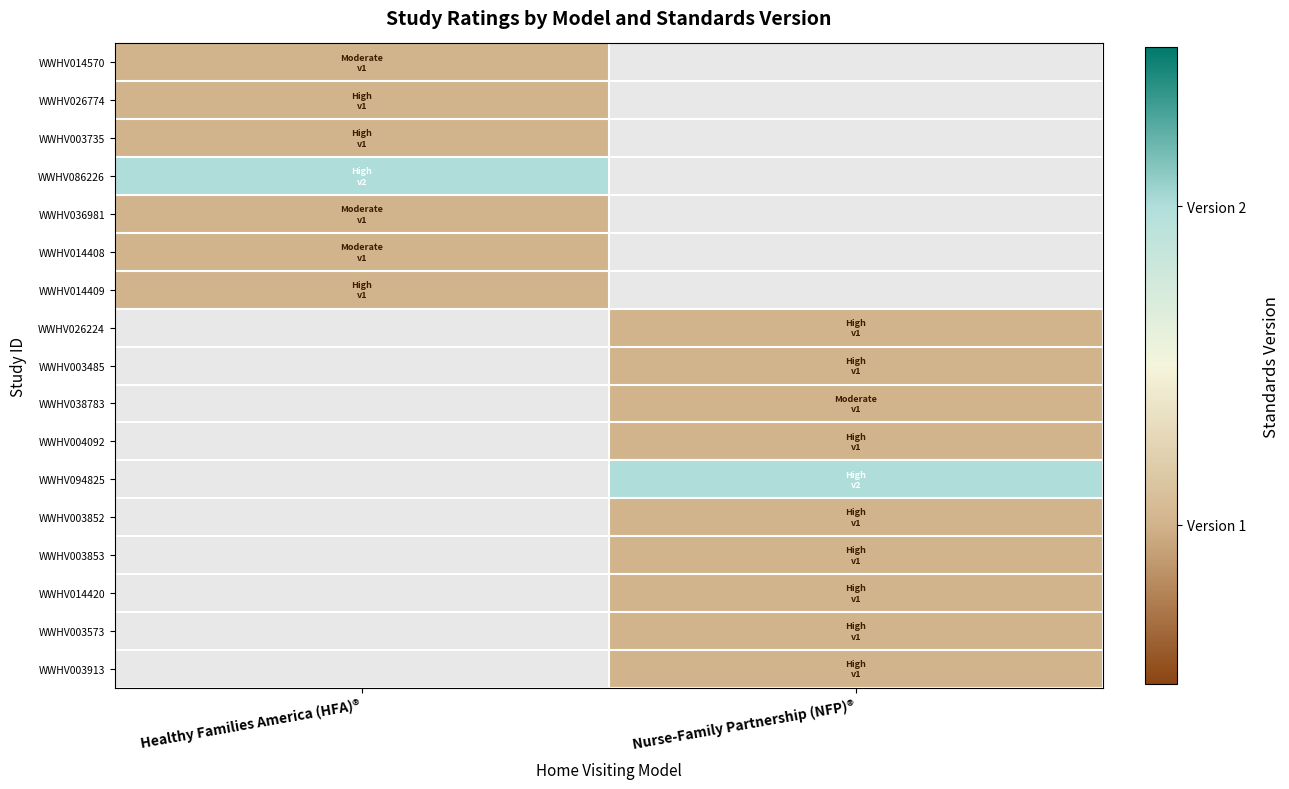

The WWHV038783 series shows 0.3 at Nurse-Family Partnership (NFP)®. True or false?

False